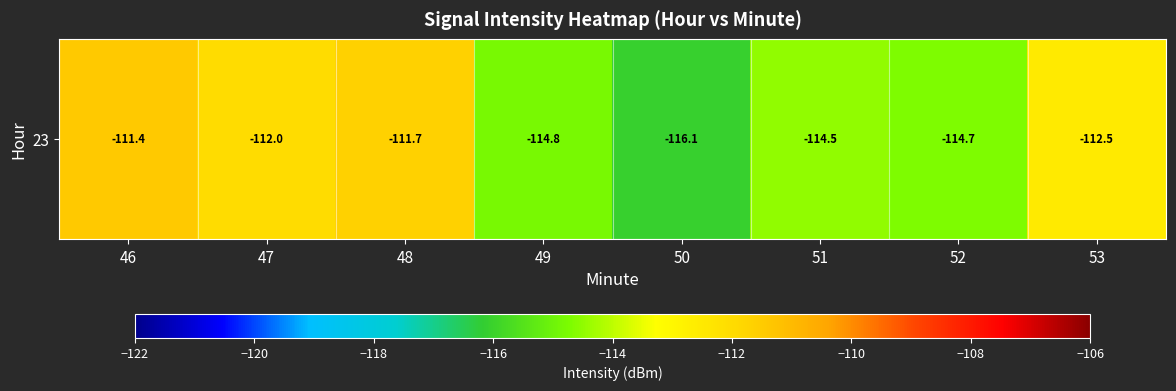

How many data points are above -112?

2